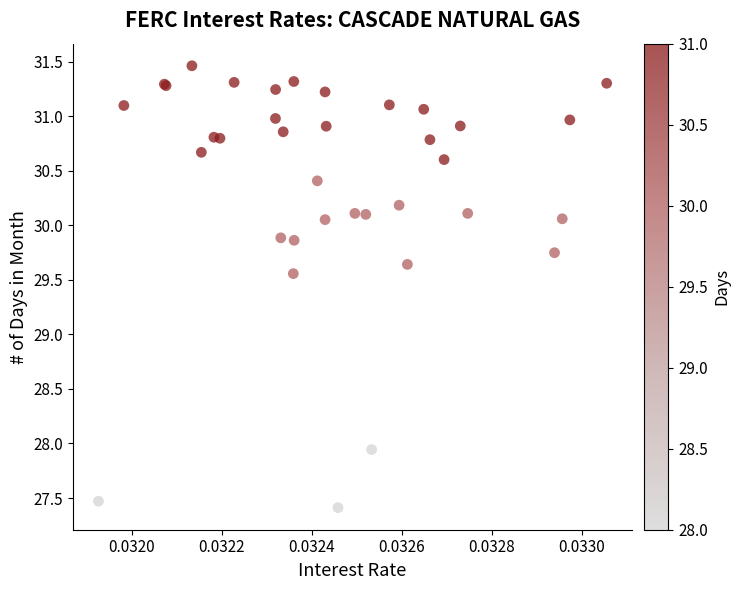

What Y value in the scatter plot is closest to 29?

29.6